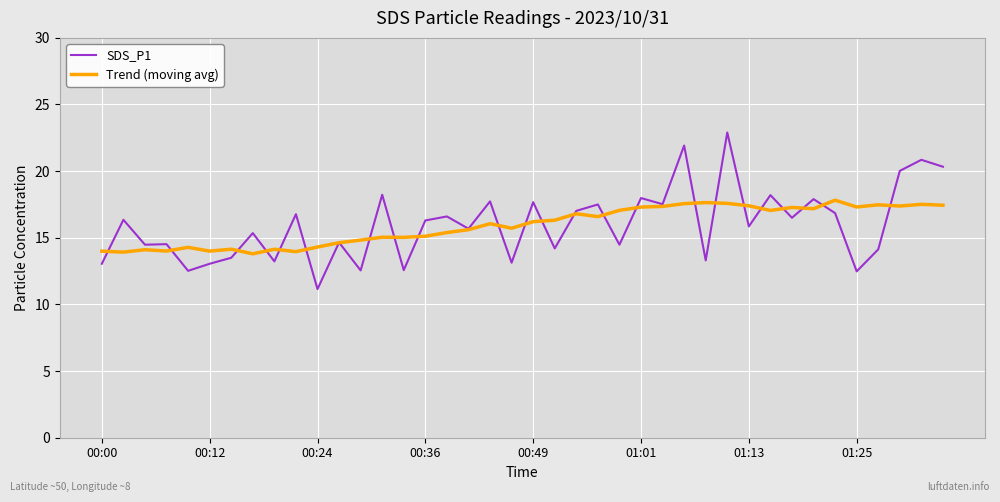

At how many categories does at least one series exceed 16?

26